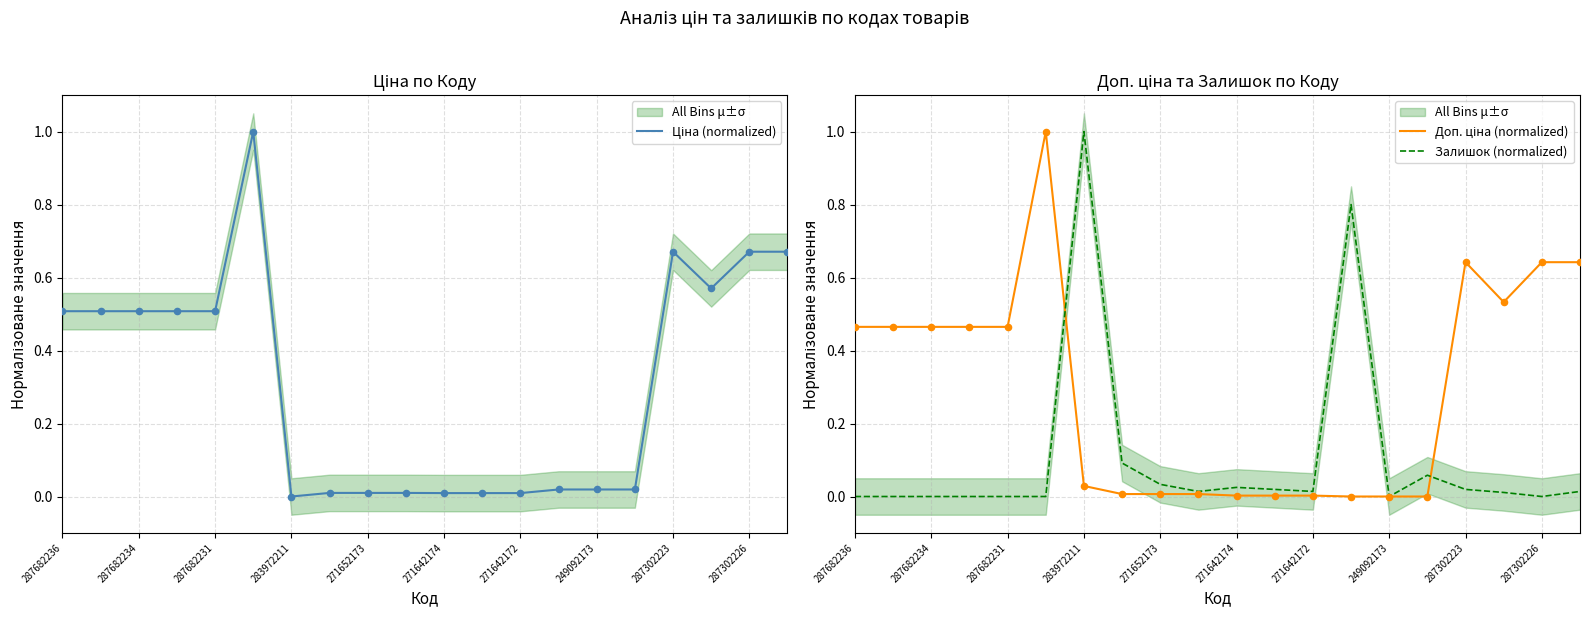

What are all the series names shown in the legend?

Ціна (normalized), Доп. ціна (normalized), Залишок (normalized)